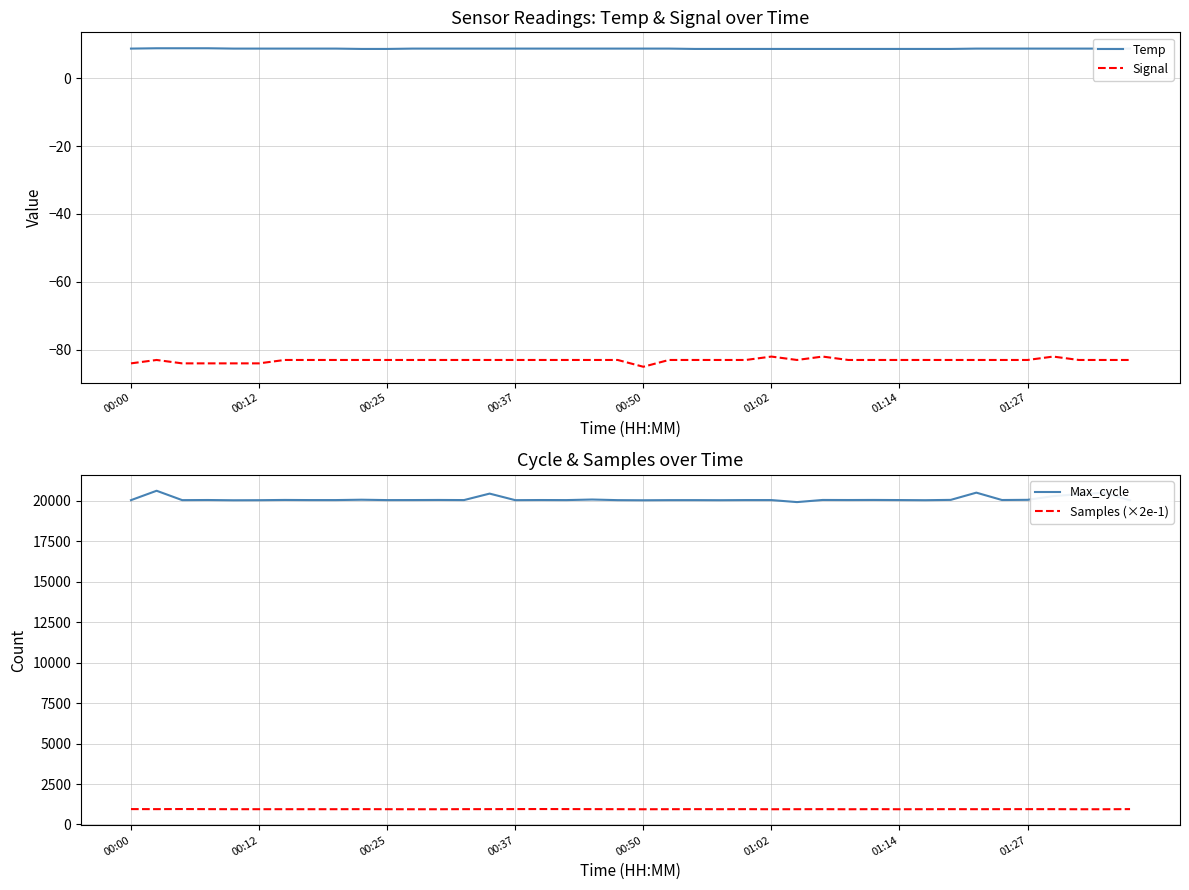

Rank the series by their maximum value, from lowest to highest.

Signal, Temp, Samples (×2e-1), Max_cycle